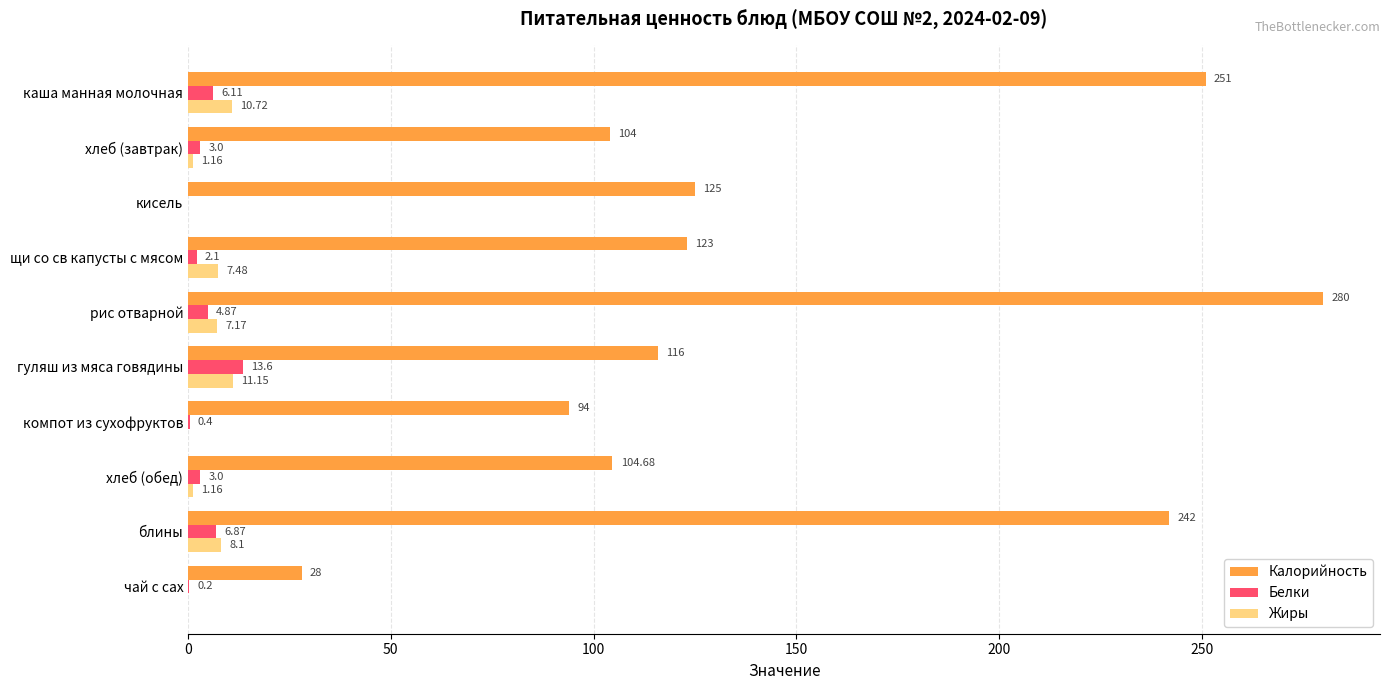

Between хлеб (завтрак) and кисель, which series saw the biggest shift?

Калорийность